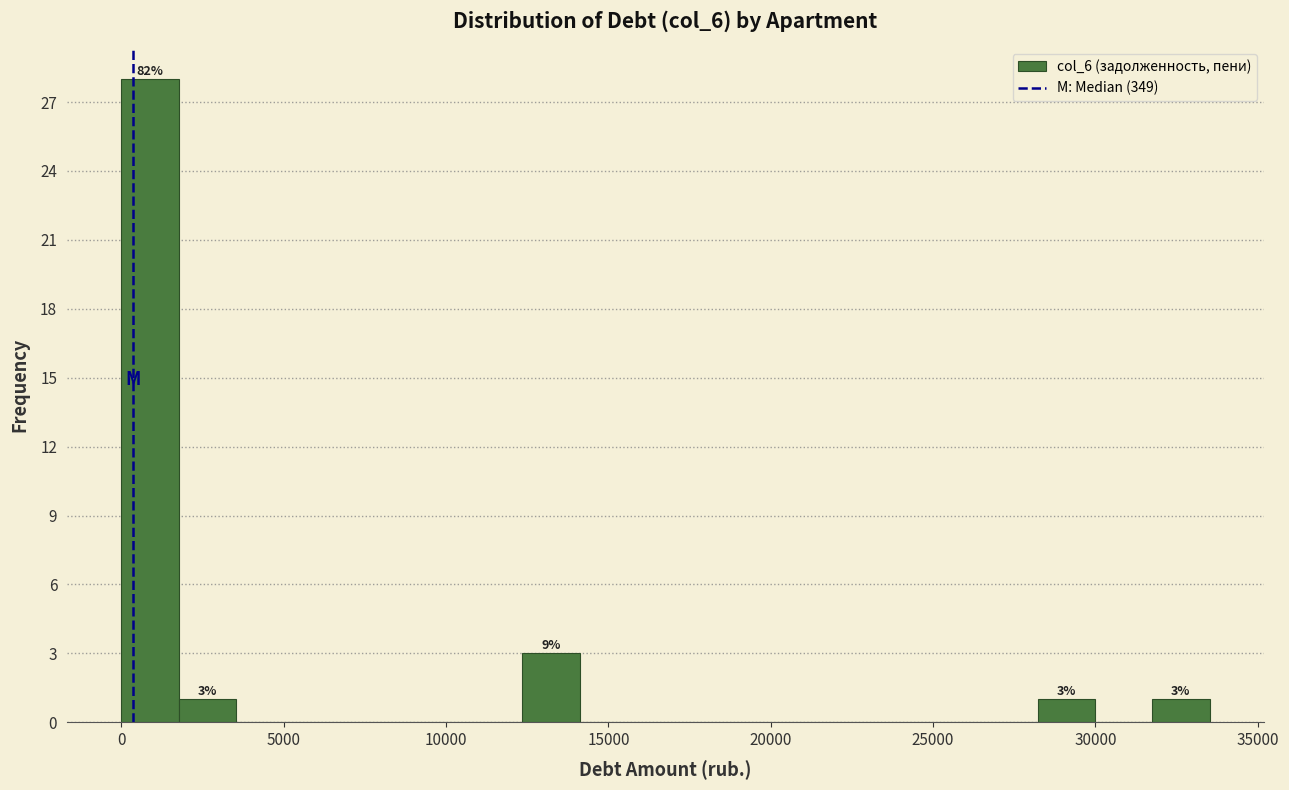

Read against the x-axis, roughly where is the centre of the tallest bar?

1000